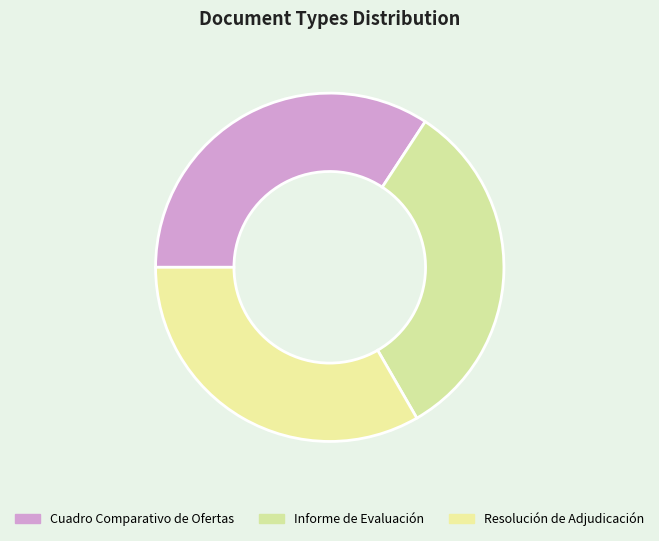

Count the number of slices in the pie.

3